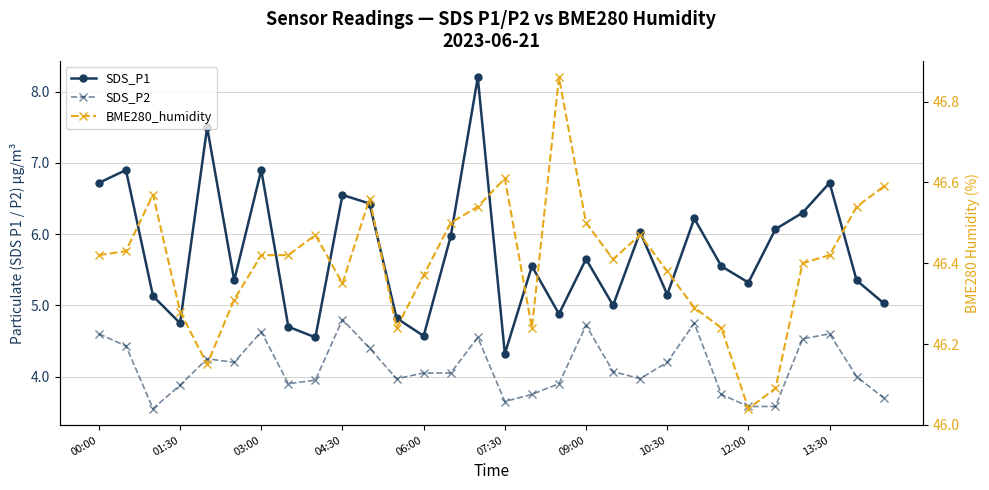

True or false: SDS_P1 and SDS_P2 cross at least once.

False